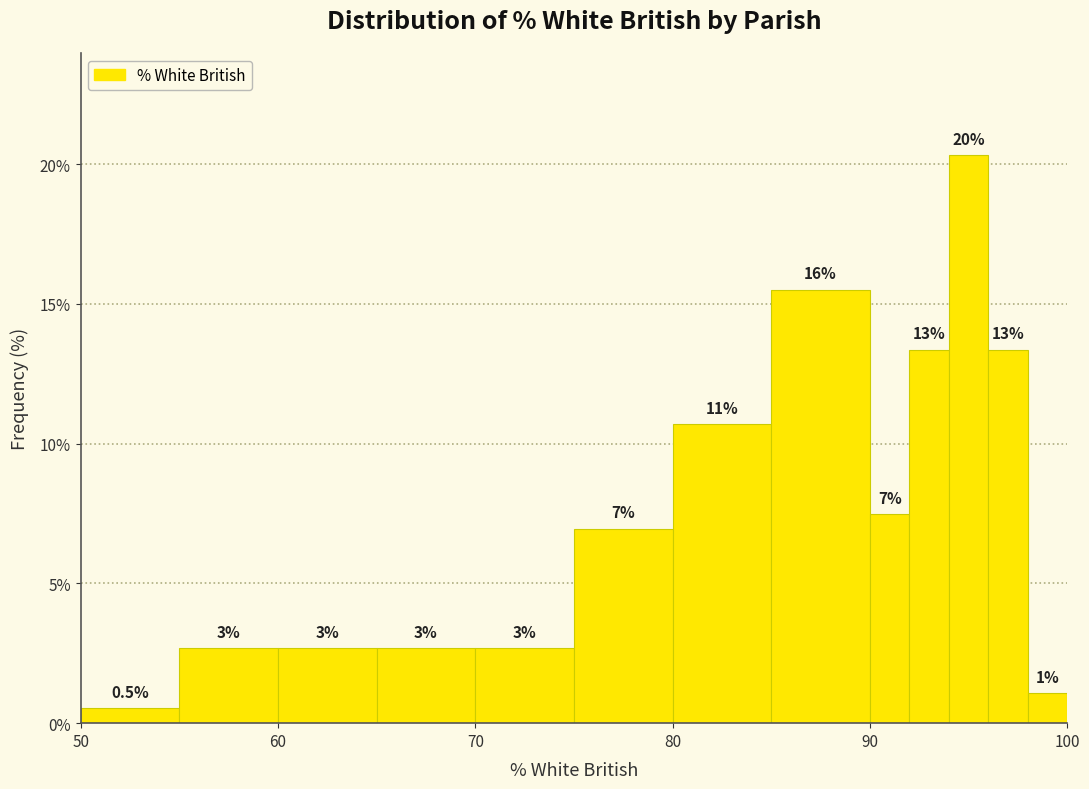

Read against the x-axis, roughly where is the centre of the tallest bar?

95